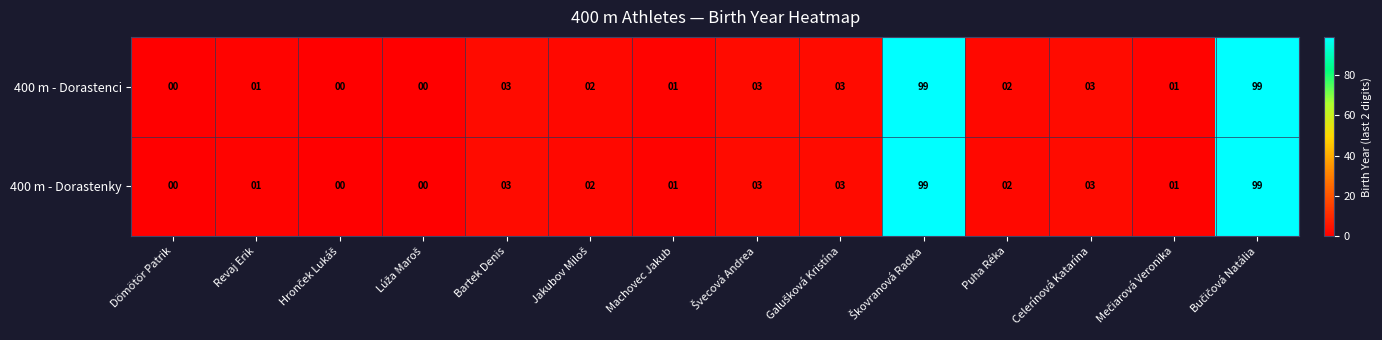

What is the average value of the 400 m - Dorastenci series?

16